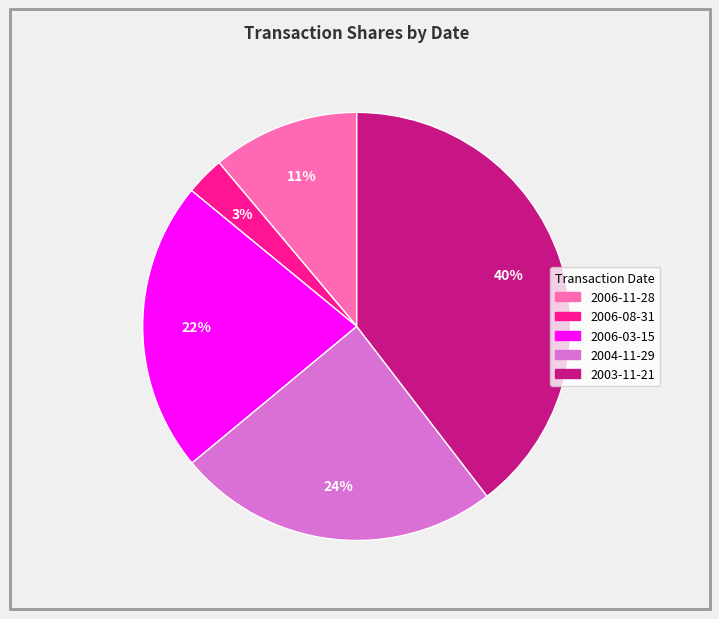

Rank the categories by value from lowest to highest.

2006-08-31, 2006-11-28, 2006-03-15, 2004-11-29, 2003-11-21